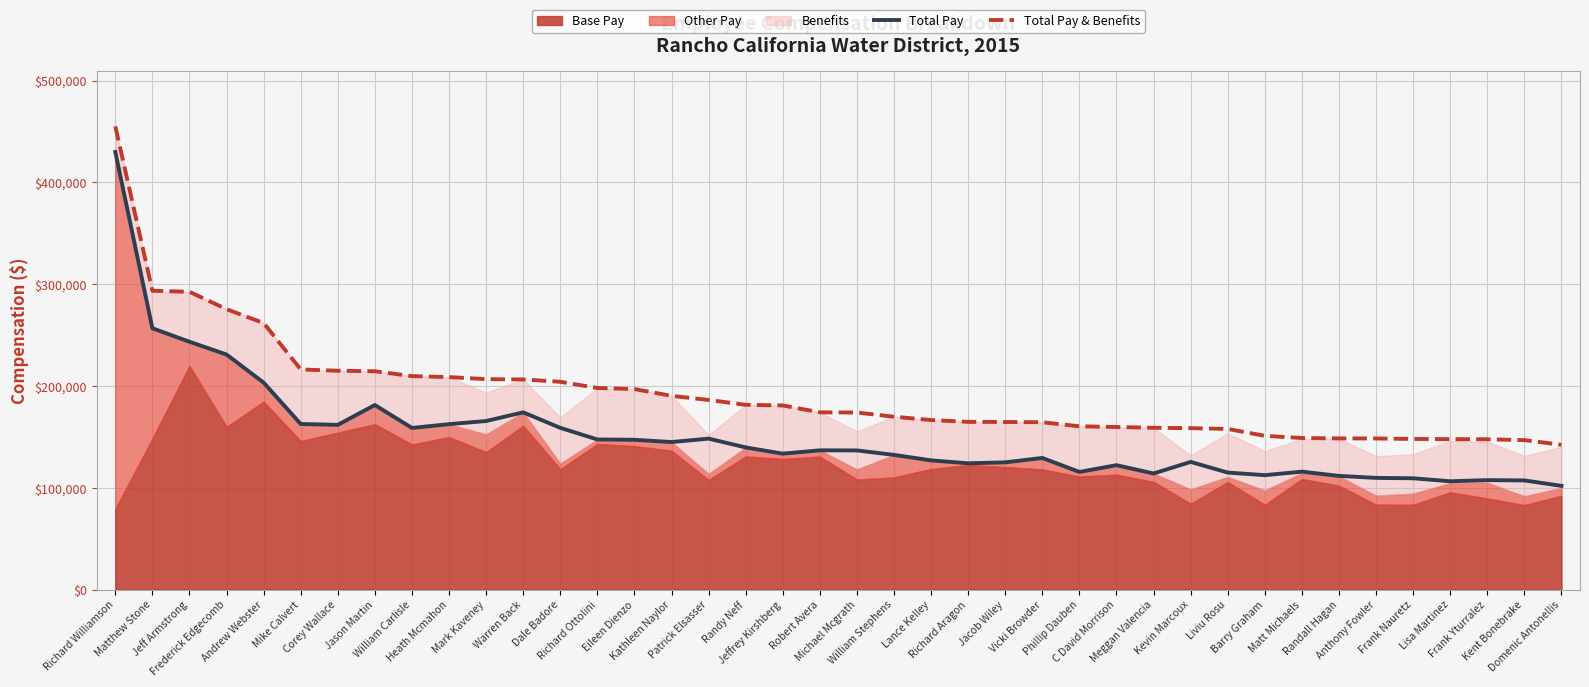

What is the label of the 16th point from the right?

Jacob Wiley